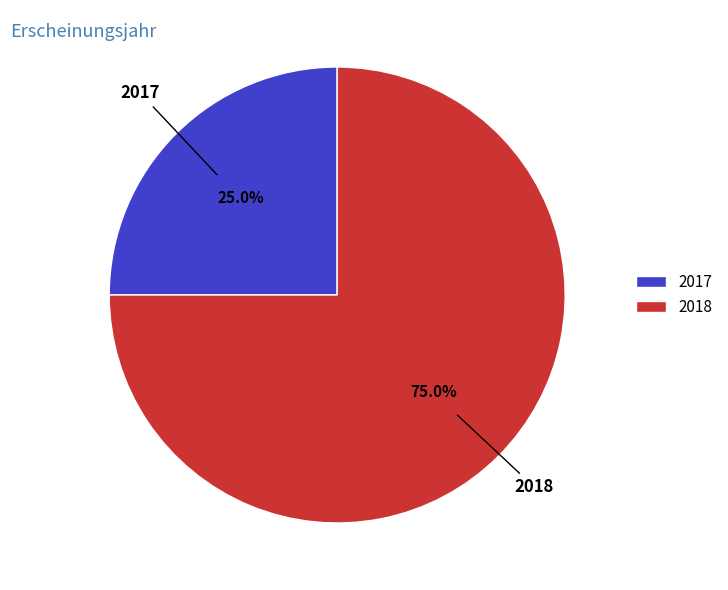

Which category has the biggest portion of the pie?

2018